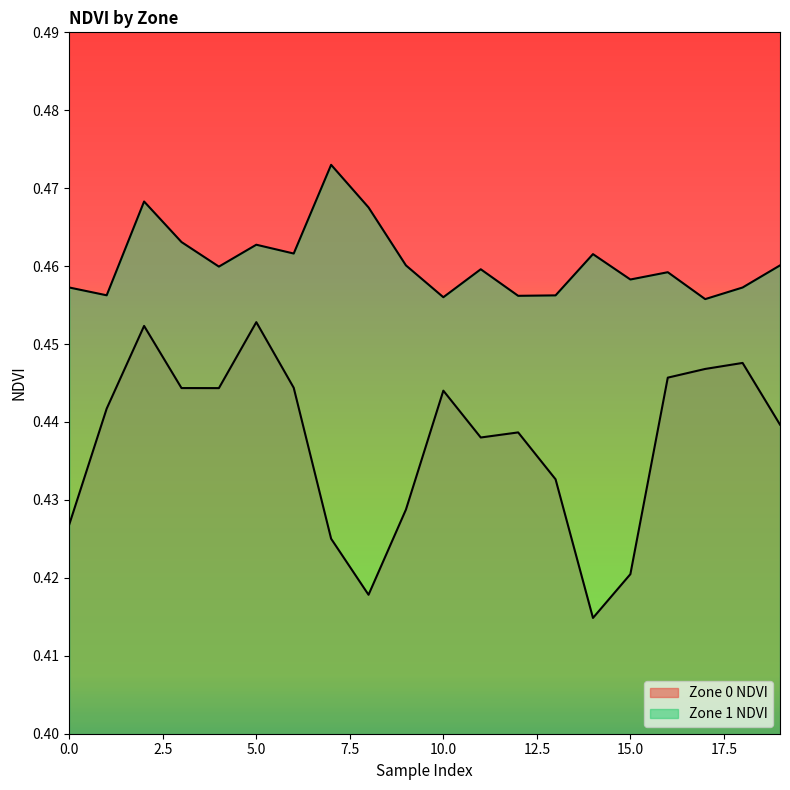

True or false: Zone 0 NDVI and Zone 1 NDVI intersect in this chart.

False